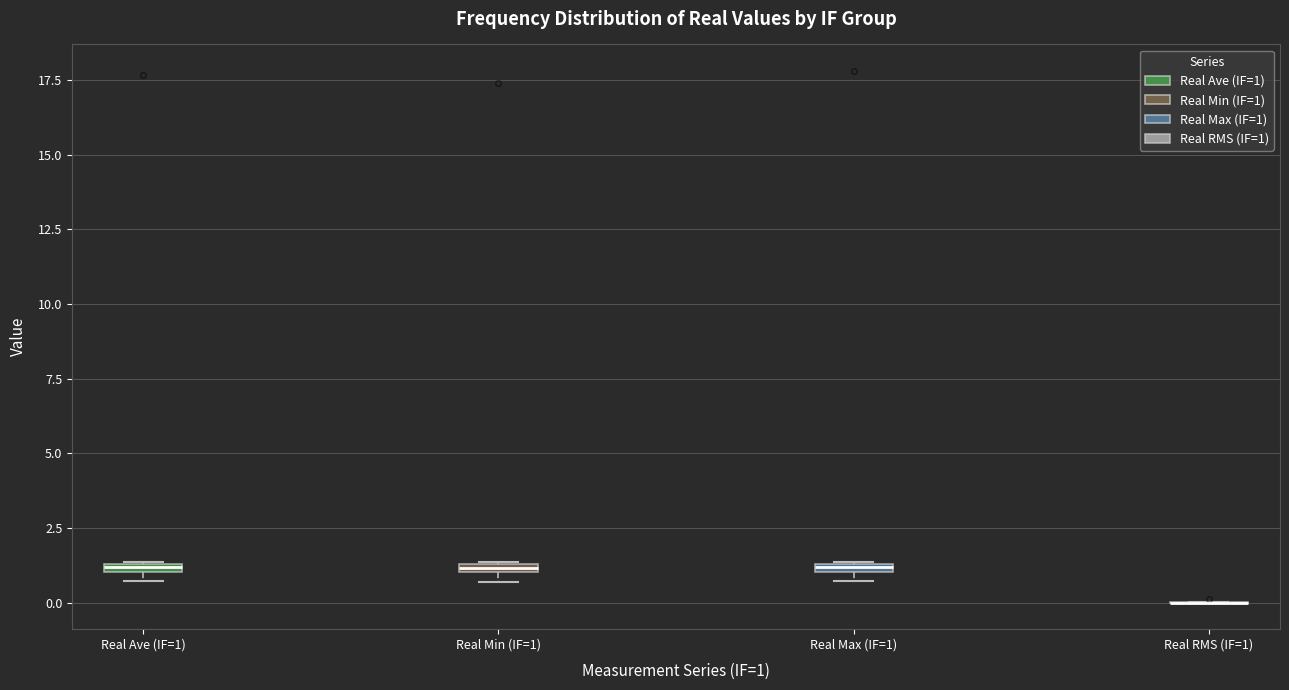

Where is the lower edge of the box for Real Ave (IF=1) on the y-axis? The values are not printed on the chart, so give them approximately, as read against the axis.

1.0